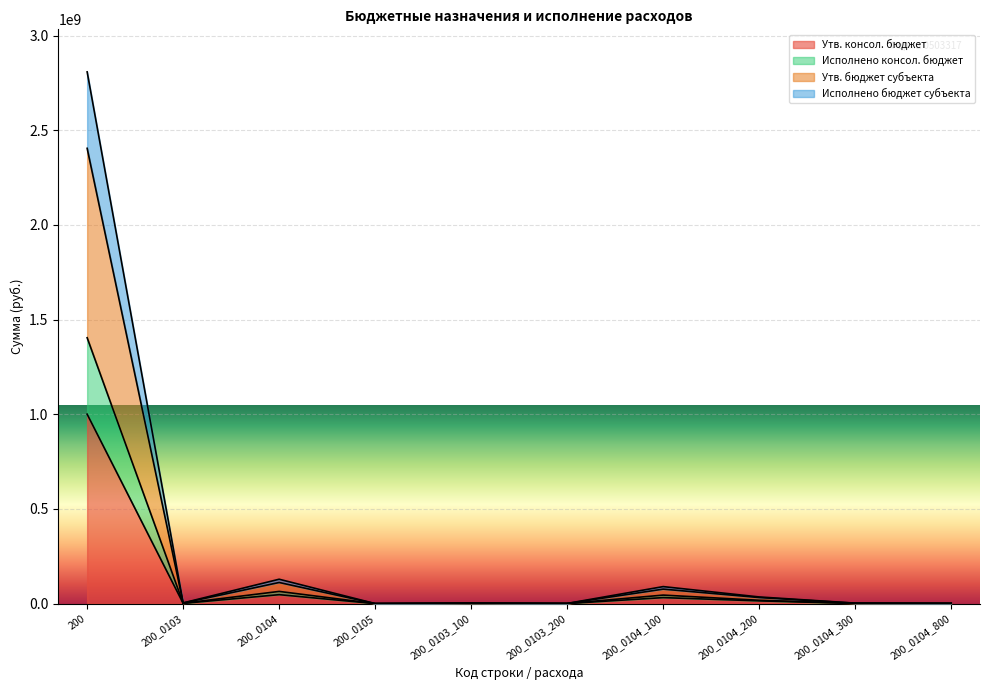

List the series in order of their overall mean, highest first.

Исполнено бюджет субъекта, Утв. бюджет субъекта, Исполнено консол. бюджет, Утв. консол. бюджет